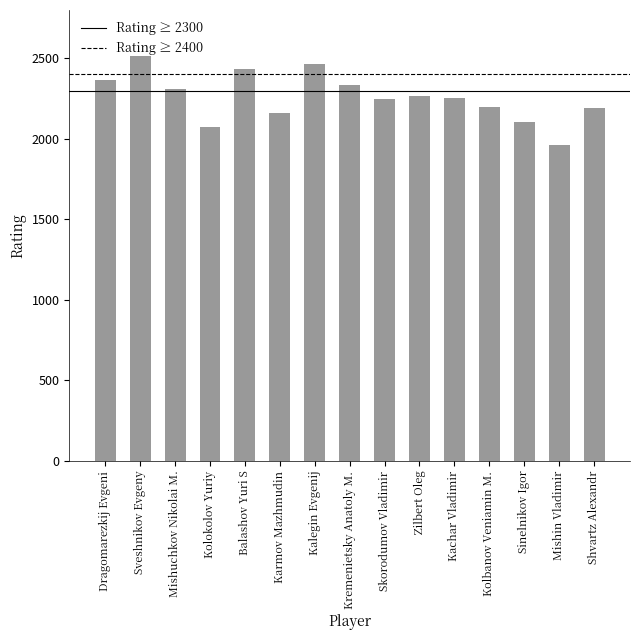

What is the smallest value displayed?

1959